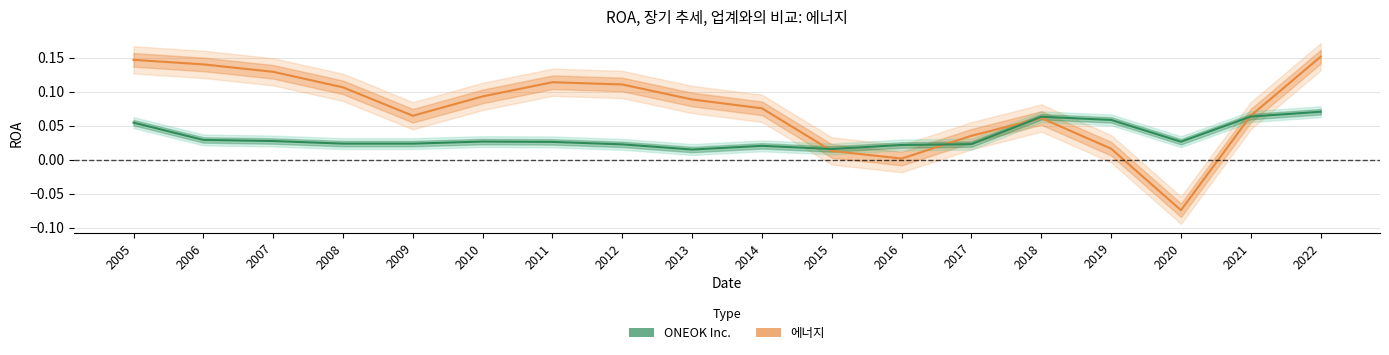

Which series has the widest spread of values?

에너지